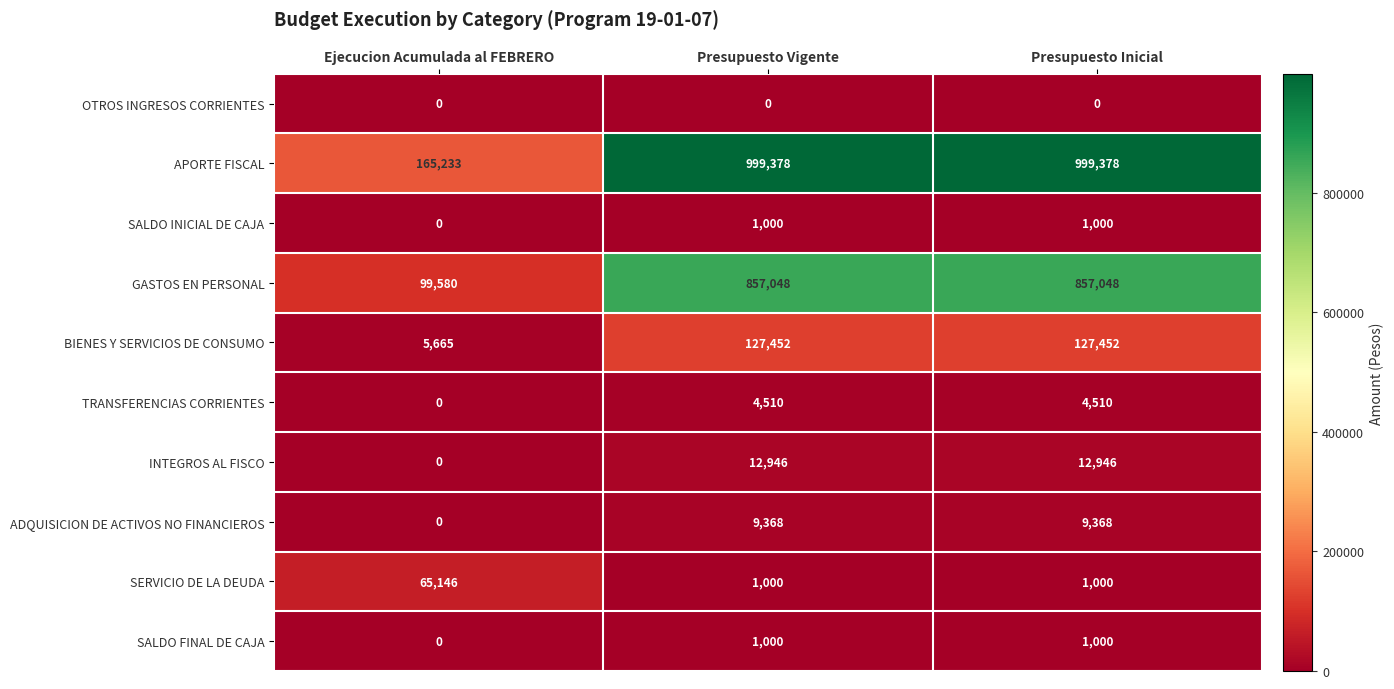

What is the total value across all series at Presupuesto Inicial?

2013702